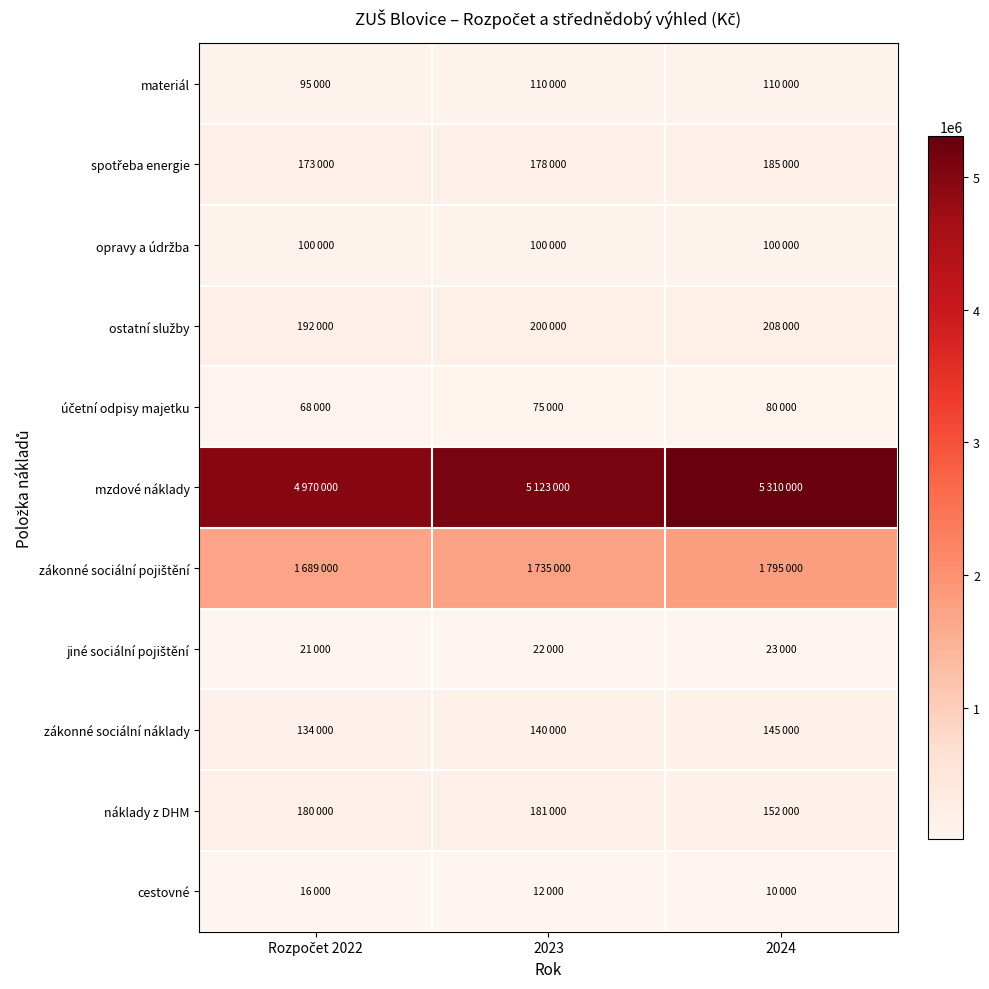

At 2024, list the series in order from smallest to largest.

cestovné, jiné sociální pojištění, účetní odpisy majetku, opravy a údržba, materiál, zákonné sociální náklady, náklady z DHM, spotřeba energie, ostatní služby, zákonné sociální pojištění, mzdové náklady